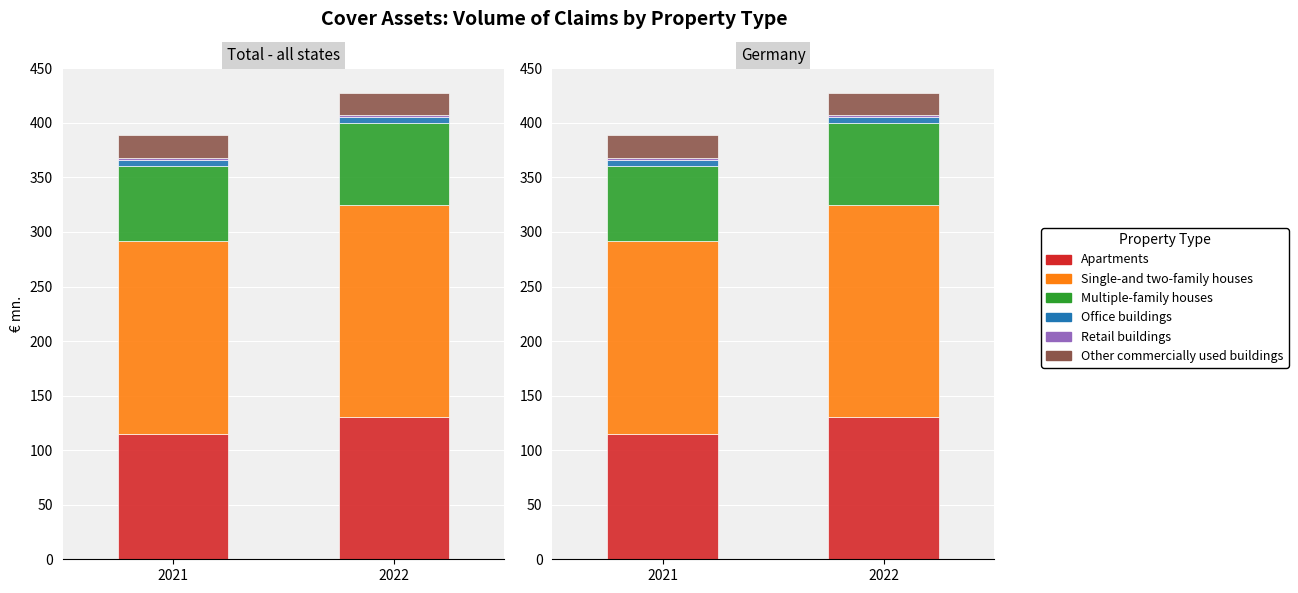

What is the difference between the highest and lowest values at 2022?

191.9